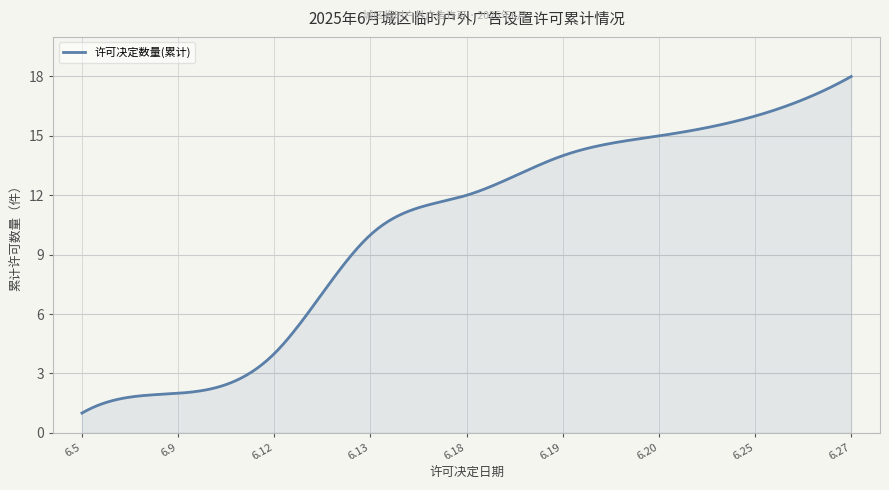

What is the maximum value shown in the chart?

18.0